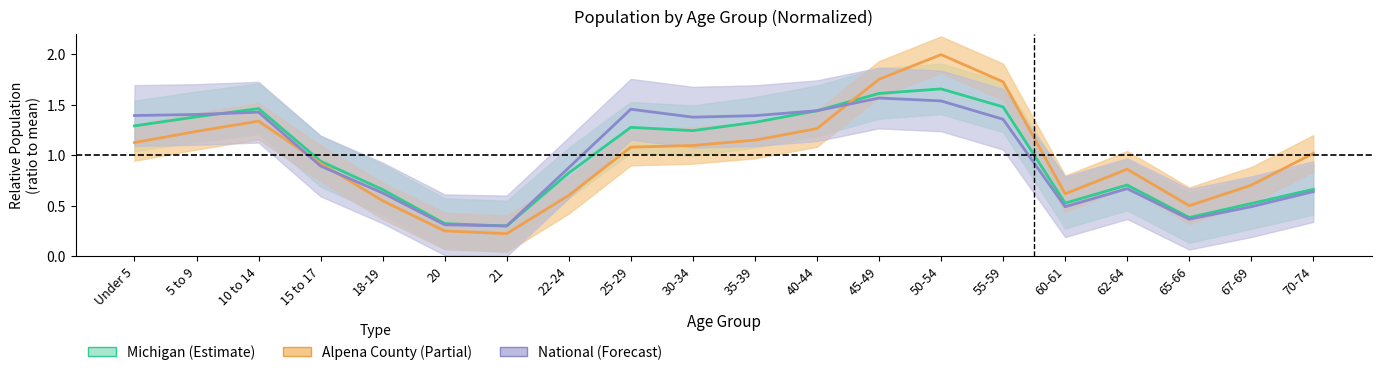

Reading left to right, what are all the values shown in this chart?

Alpena County: Under 5=1.1	5 to 9=1.2	10 to 14=1.3	15 to 17=0.9	18-19=0.5	20=0.3	21=0.2	22-24=0.6	25-29=1.1	30-34=1.1	35-39=1.1	40-44=1.3	45-49=1.8	50-54=2.0	55-59=1.7	60-61=0.6	62-64=0.9	65-66=0.5	67-69=0.7	70-74=1.0
Michigan: Under 5=1.3	5 to 9=1.4	10 to 14=1.5	15 to 17=0.9	18-19=0.7	20=0.3	21=0.3	22-24=0.8	25-29=1.3	30-34=1.2	35-39=1.3	40-44=1.4	45-49=1.6	50-54=1.7	55-59=1.5	60-61=0.5	62-64=0.7	65-66=0.4	67-69=0.5	70-74=0.7
National: Under 5=1.4	5 to 9=1.4	10 to 14=1.4	15 to 17=0.9	18-19=0.6	20=0.3	21=0.3	22-24=0.9	25-29=1.5	30-34=1.4	35-39=1.4	40-44=1.4	45-49=1.6	50-54=1.5	55-59=1.4	60-61=0.5	62-64=0.7	65-66=0.4	67-69=0.5	70-74=0.6